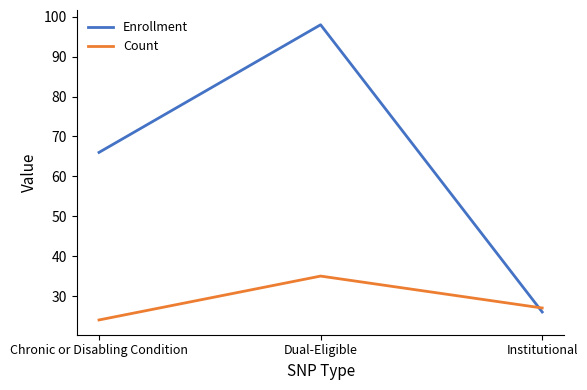

What is the difference between the maximum and minimum values in the Enrollment series?

72